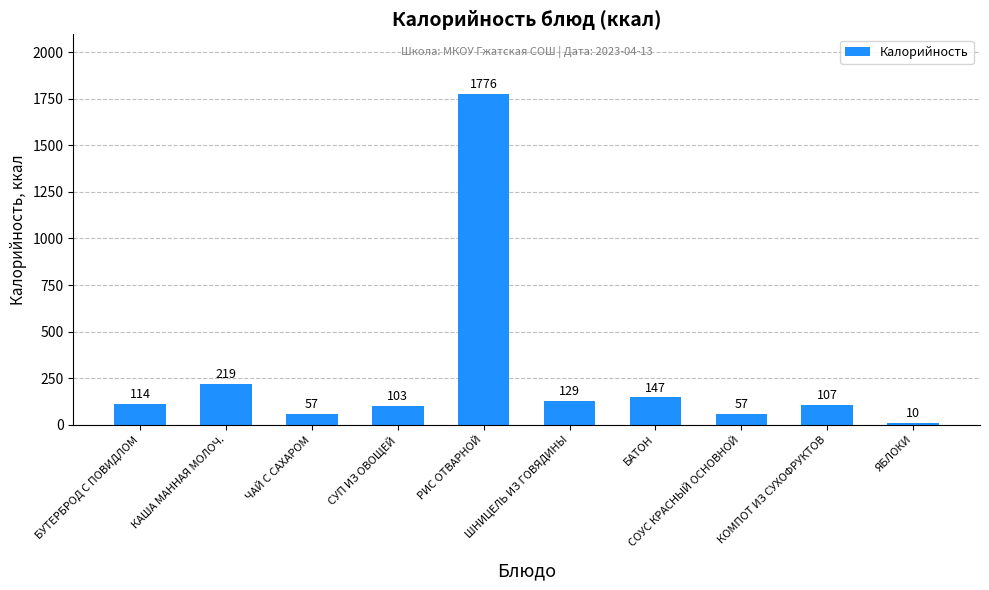

Count the number of data series in this chart.

1